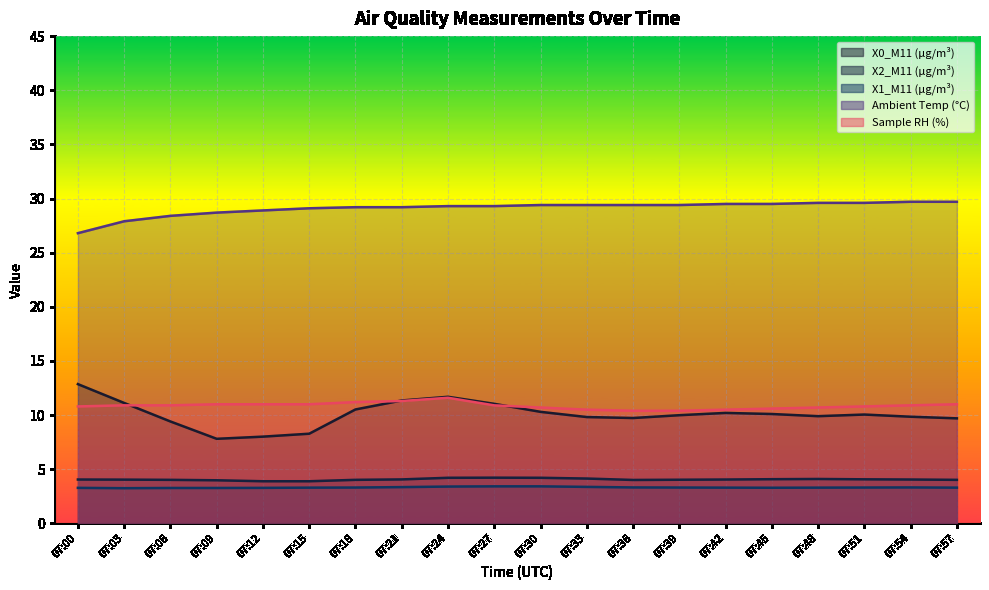

How many distinct data groups are displayed?

5